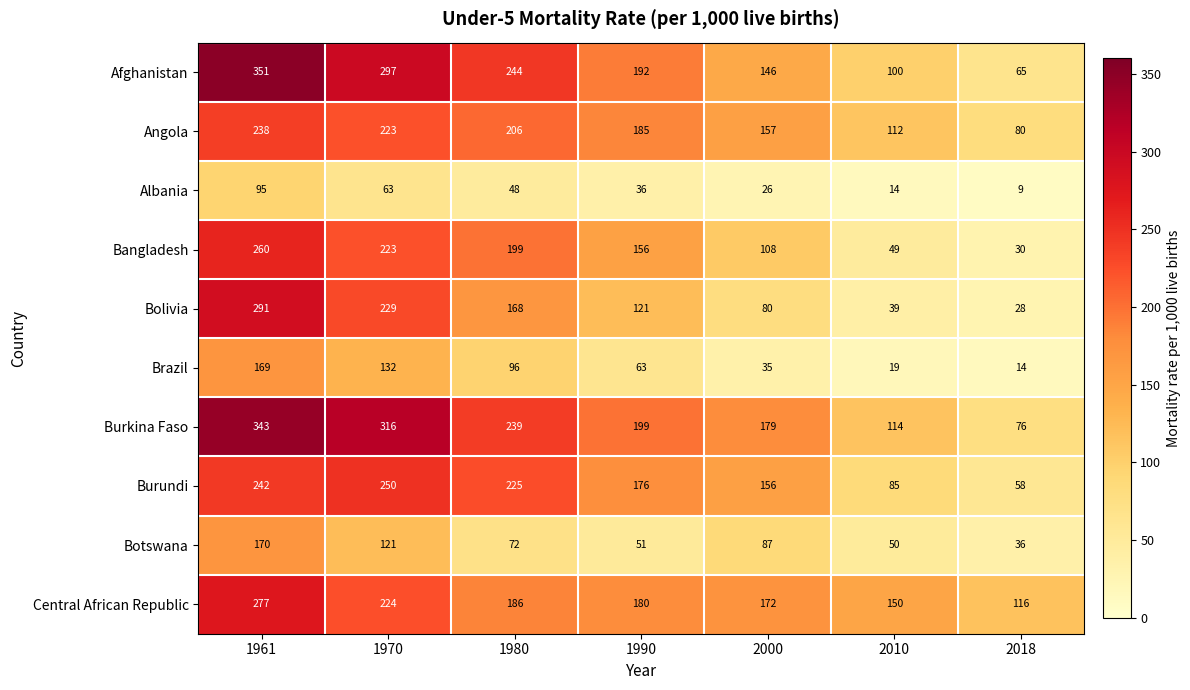

Is it true that Angola equals 94 at 1990?

False